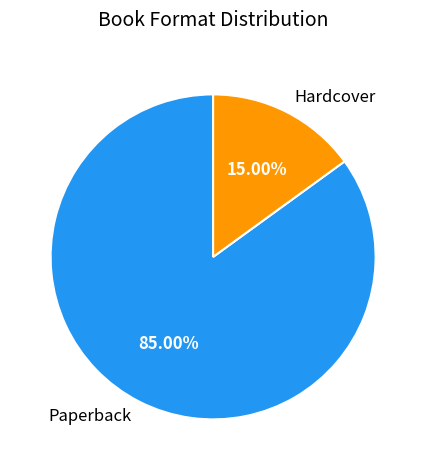

Count the number of slices in the pie.

2